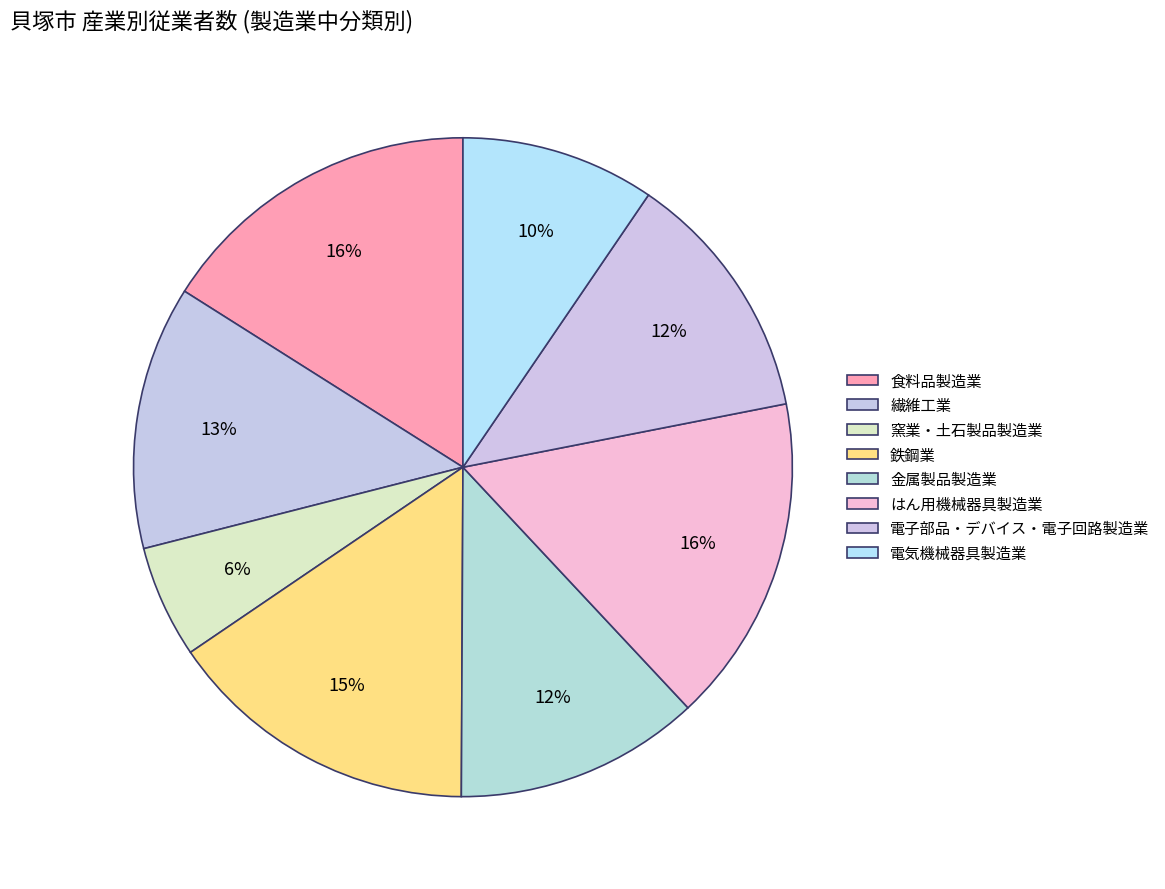

Rank the categories by value from lowest to highest.

窯業・土石製品製造業, 電気機械器具製造業, 金属製品製造業, 電子部品・デバイス・電子回路製造業, 繊維工業, 鉄鋼業, 食料品製造業, はん用機械器具製造業